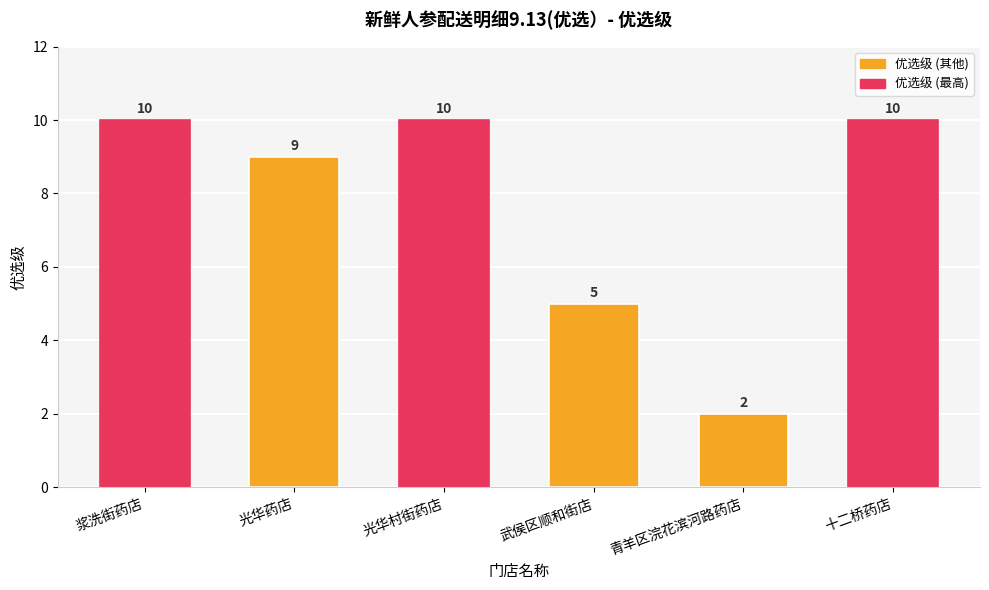

Approximately how many times larger is the value at 武侯区顺和街店 compared to 浆洗街药店?

0.5